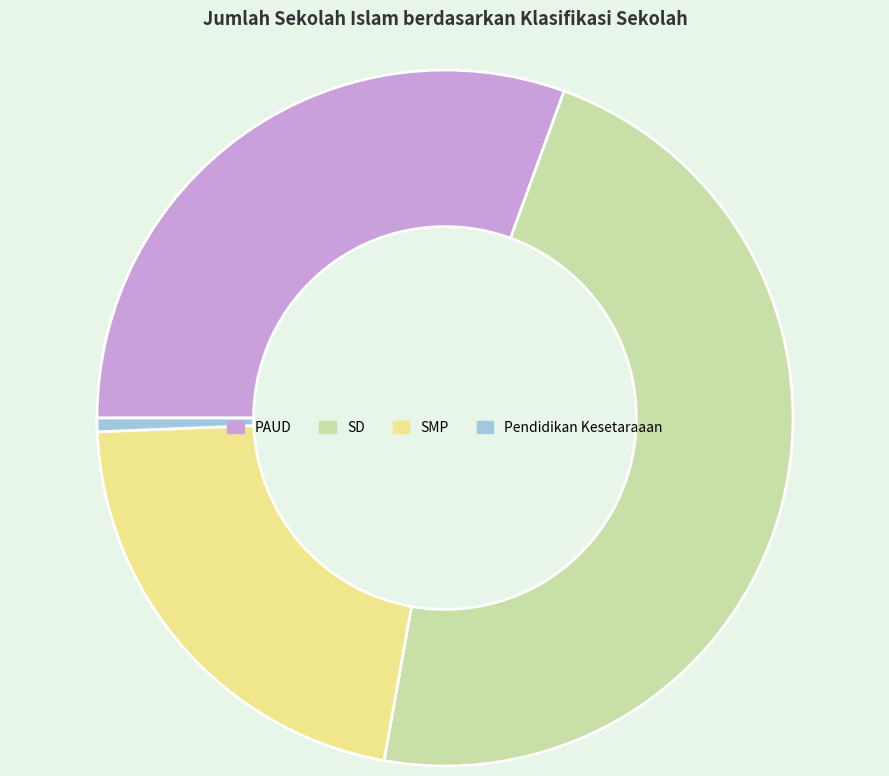

Do SMP and SD together represent more than half of the pie?

Yes